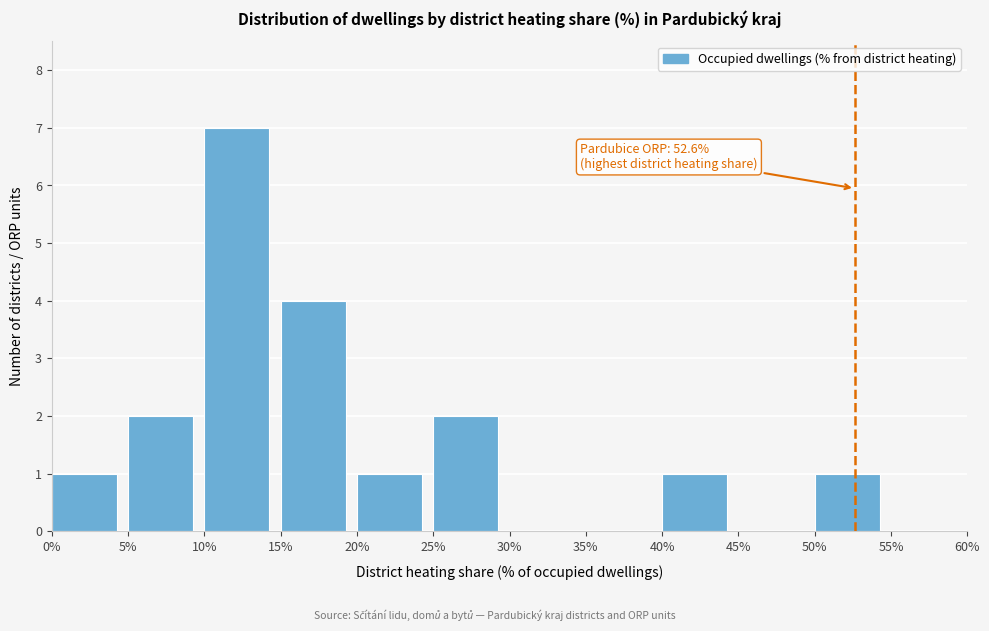

Which range on the x-axis has the tallest bar?

10% to 15%